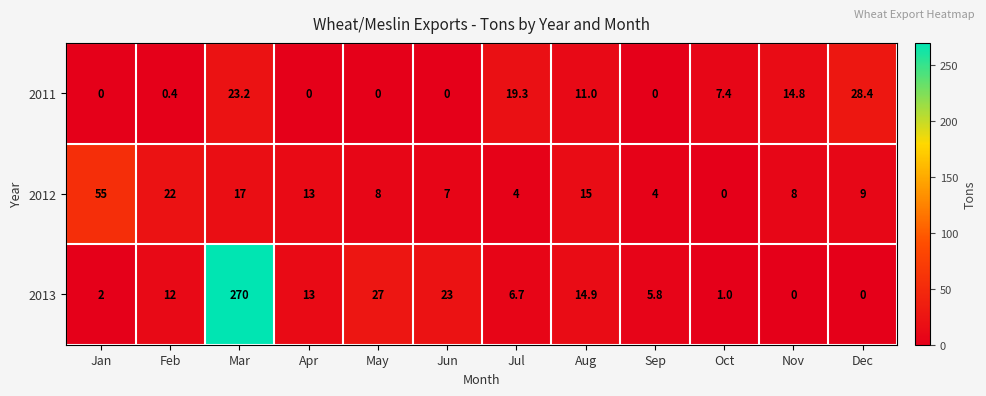

At which label is 2013 closest to 135?

May